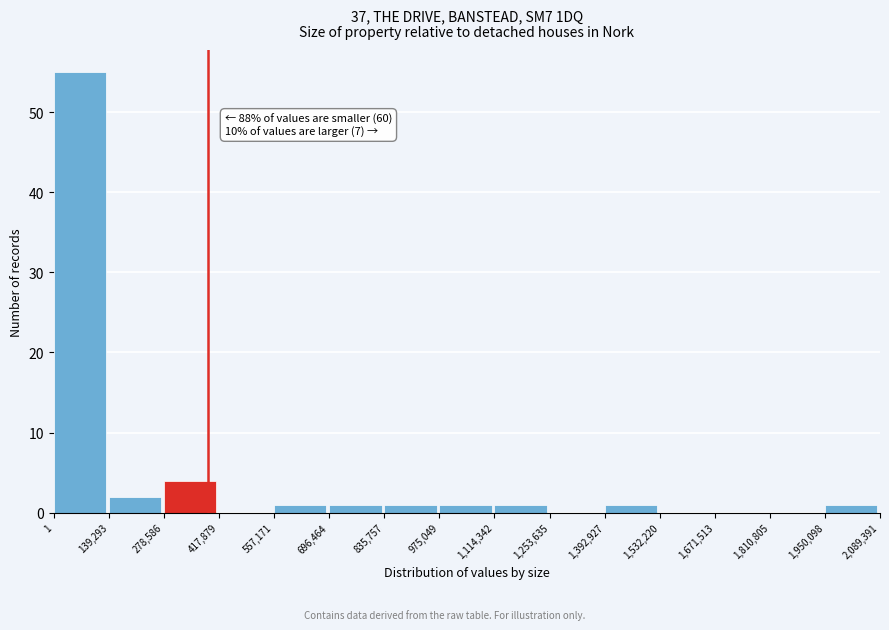

Which range on the x-axis has the tallest bar?

1 to 139,293